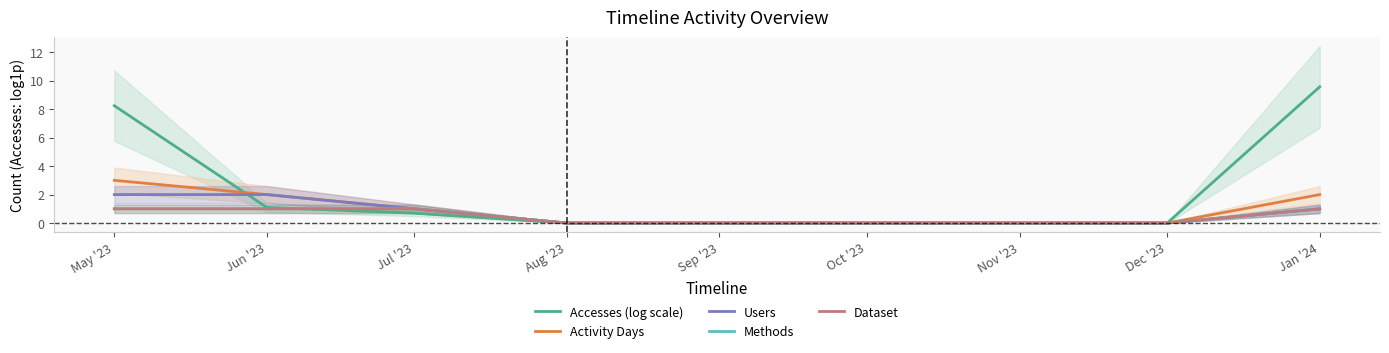

What position from the left is Nov '23?

7